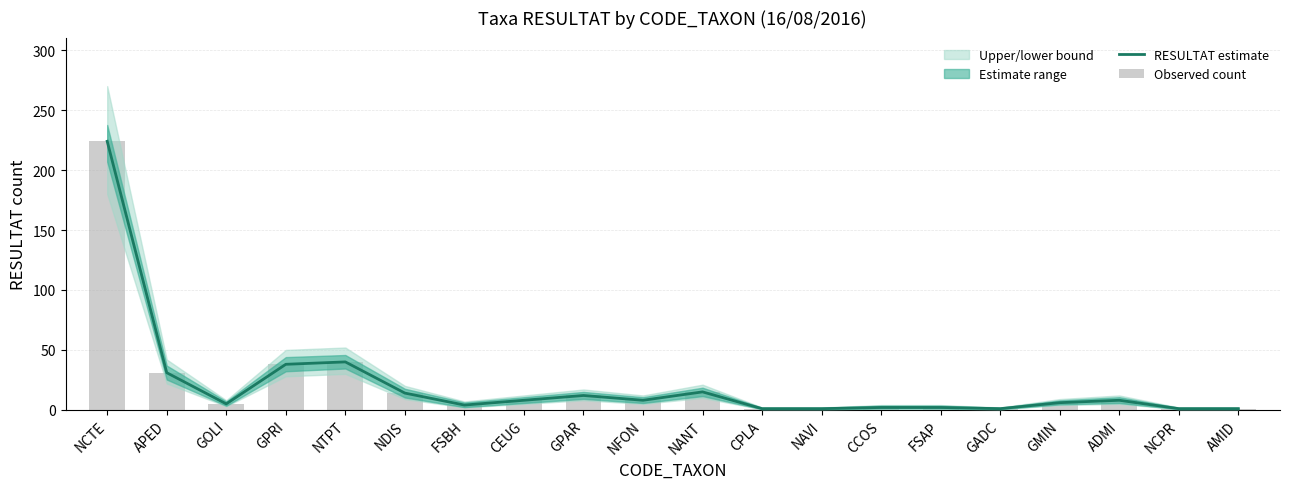

What is the smallest value displayed?

1